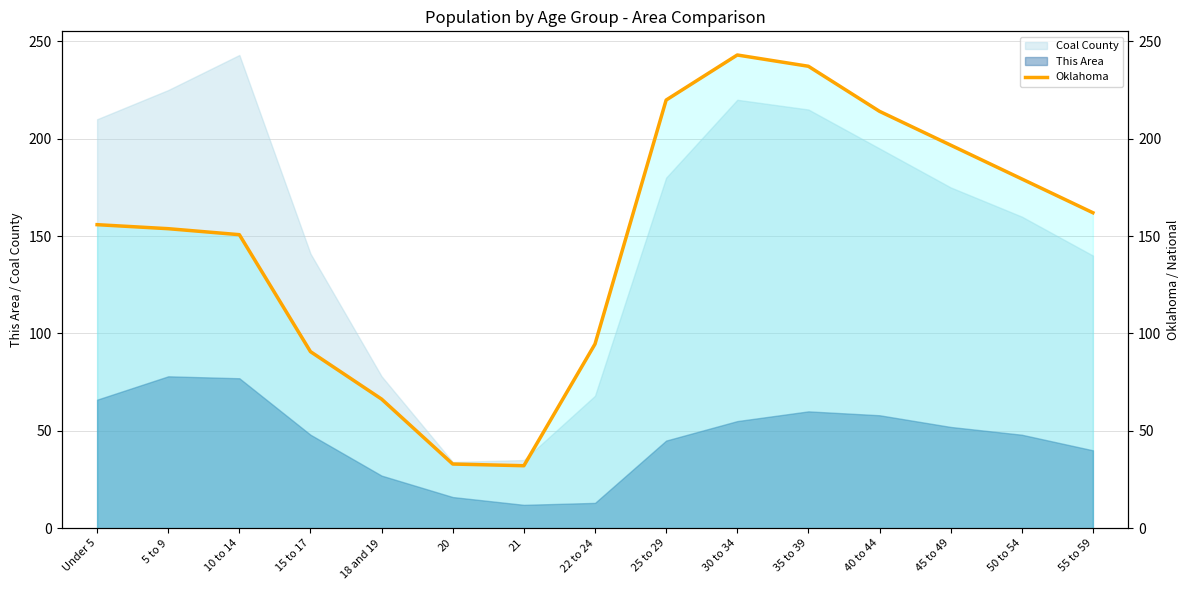

Reading left to right, extract all data points from this chart.

Under 5=155.9	5 to 9=153.8	10 to 14=150.7	15 to 17=90.7	18 and 19=66.3	20=33.0	21=32.1	22 to 24=94.6	25 to 29=219.9	30 to 34=243.0	35 to 39=237.2	40 to 44=214.1	45 to 49=196.7	50 to 54=179.4	55 to 59=162.0